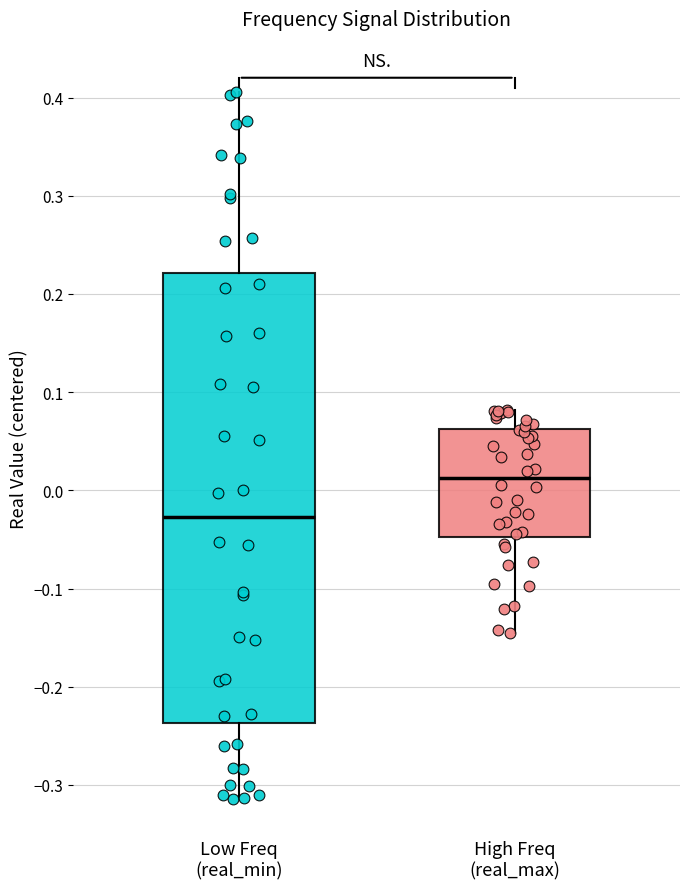

Where is the upper edge of the box for Low Freq (real_min) on the y-axis? The values are not printed on the chart, so give them approximately, as read against the axis.

0.22